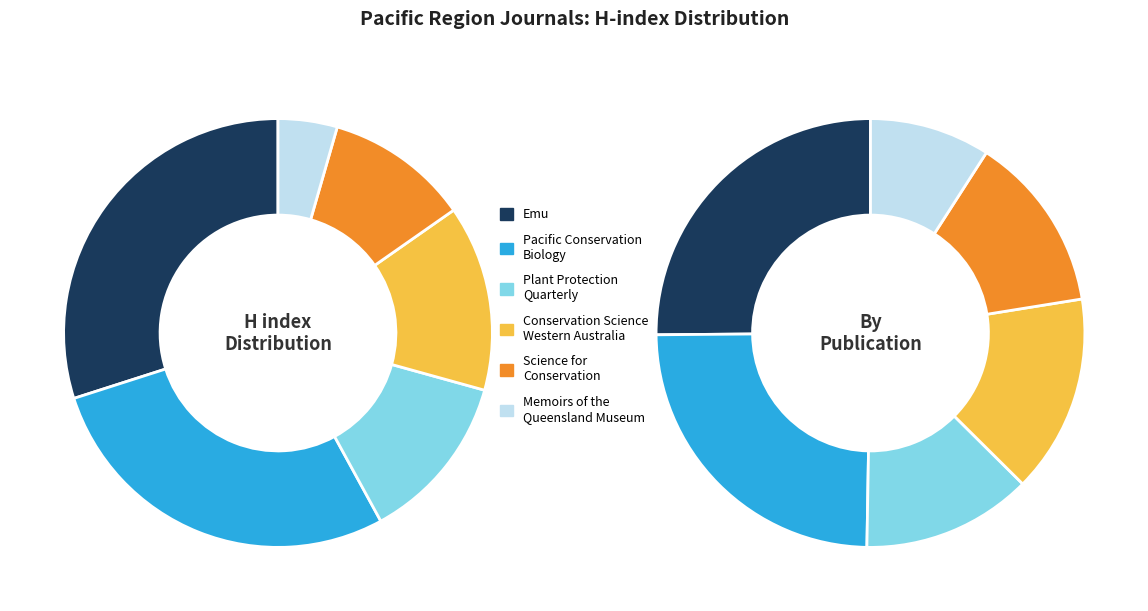

Which category has the smallest portion of the pie?

Memoirs of the Queensland Museum